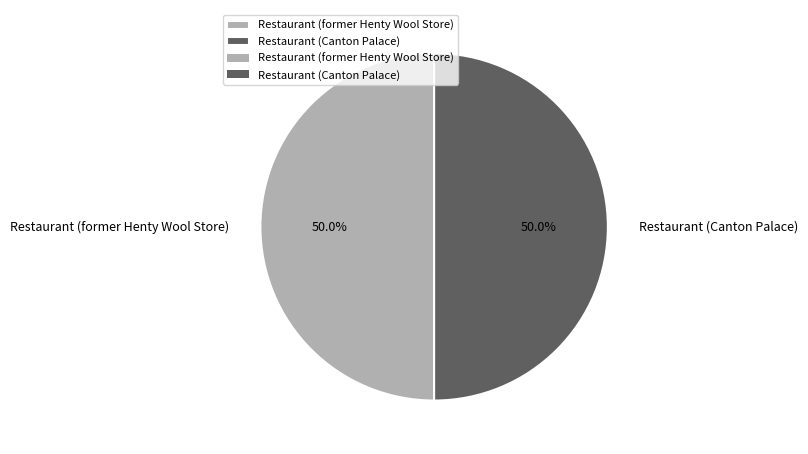

How many slices are in this pie chart?

2